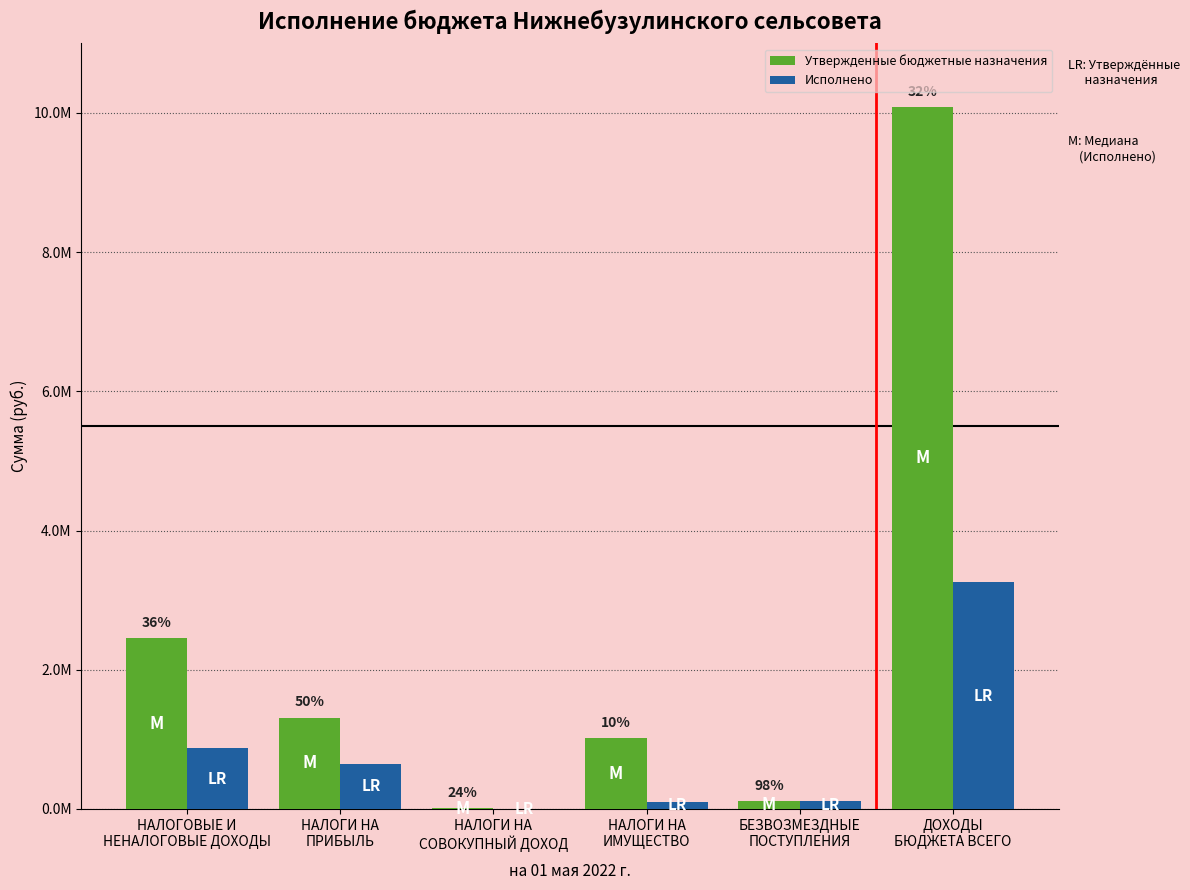

What are all the series names shown in the legend?

Утвержденные бюджетные назначения, Исполнено